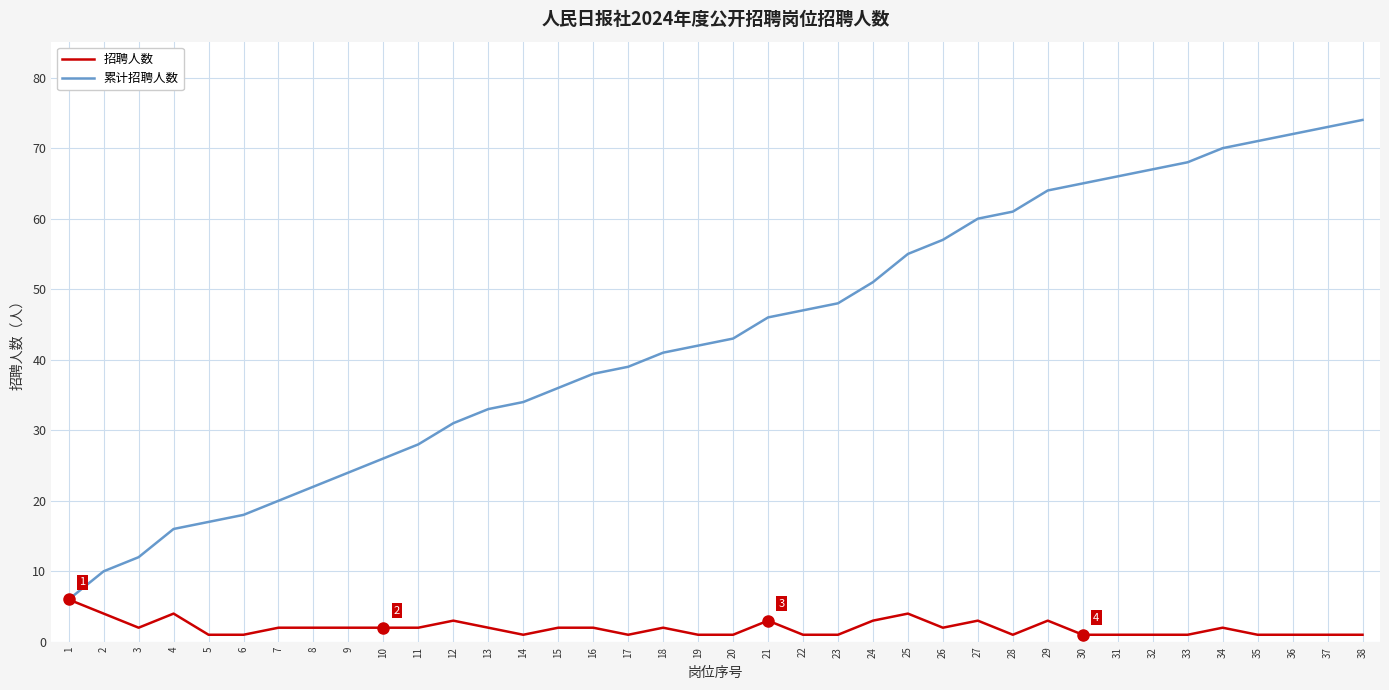

Between 6 and 12, which series saw the biggest shift?

累计招聘人数